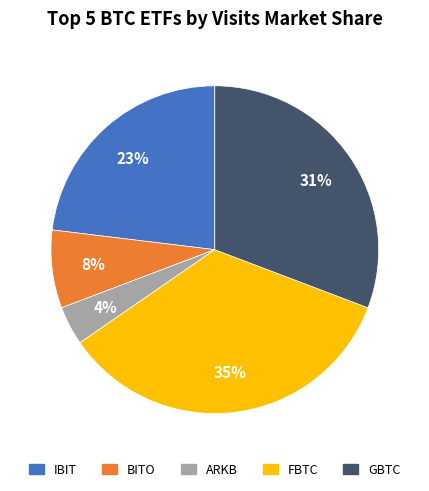

To the nearest percent, what is the average slice percentage?

20%